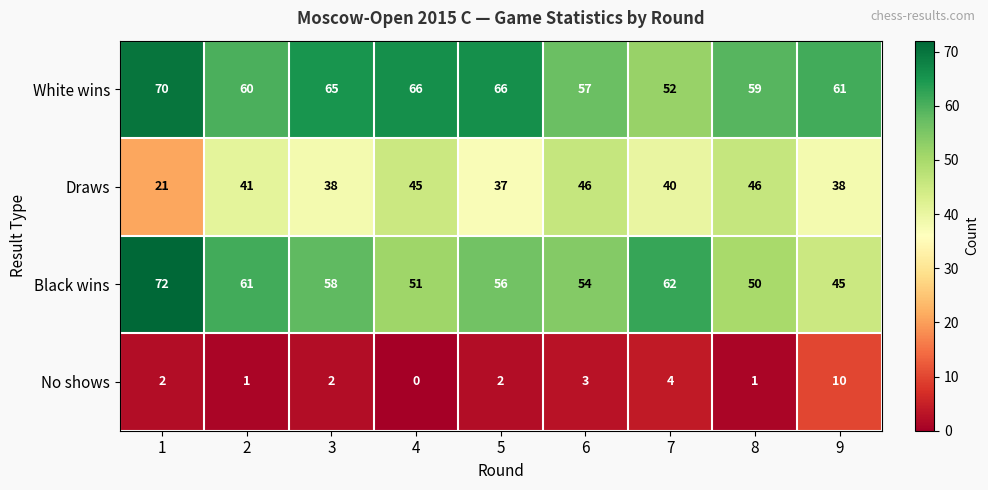

The value of No shows at 3 is 1. True or false?

False